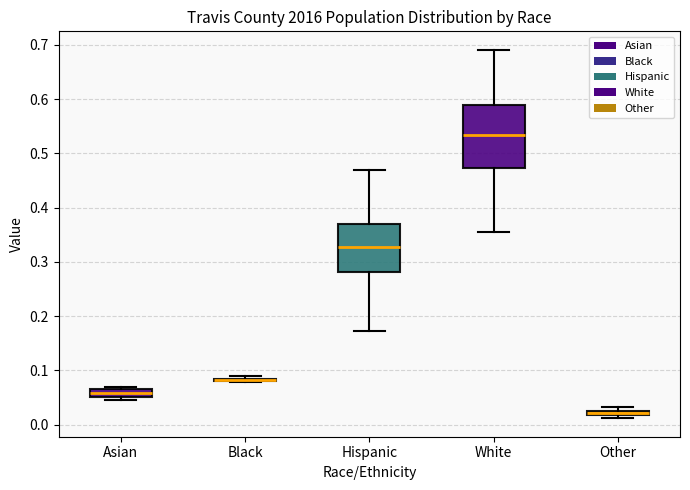

Which box is the tallest, from its lower edge to its upper edge?

White